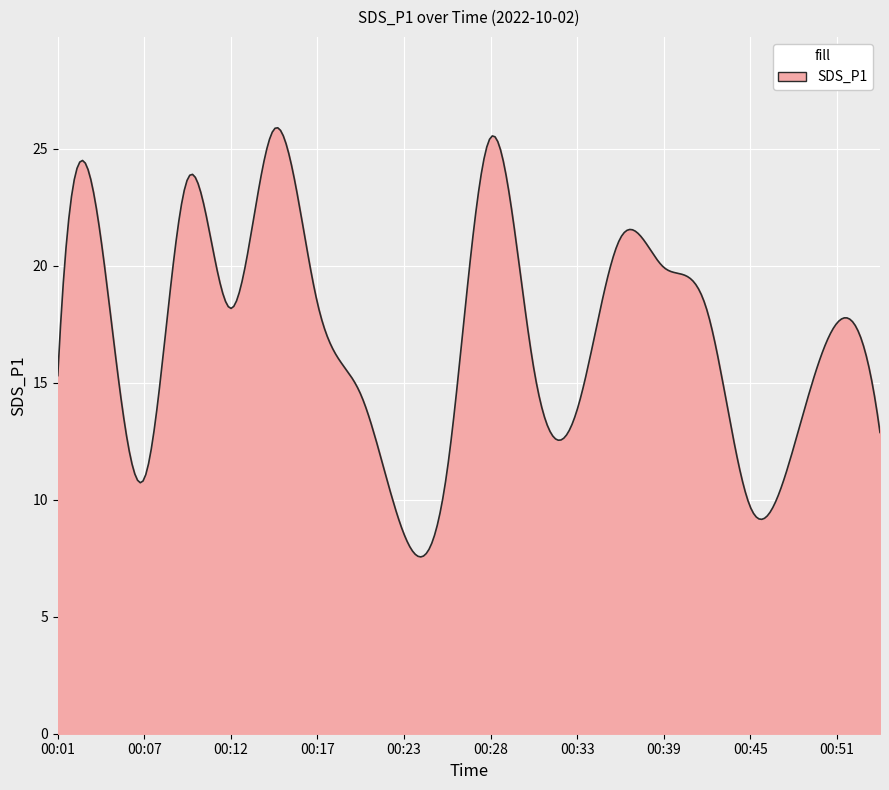

What is the smallest value displayed?

7.6